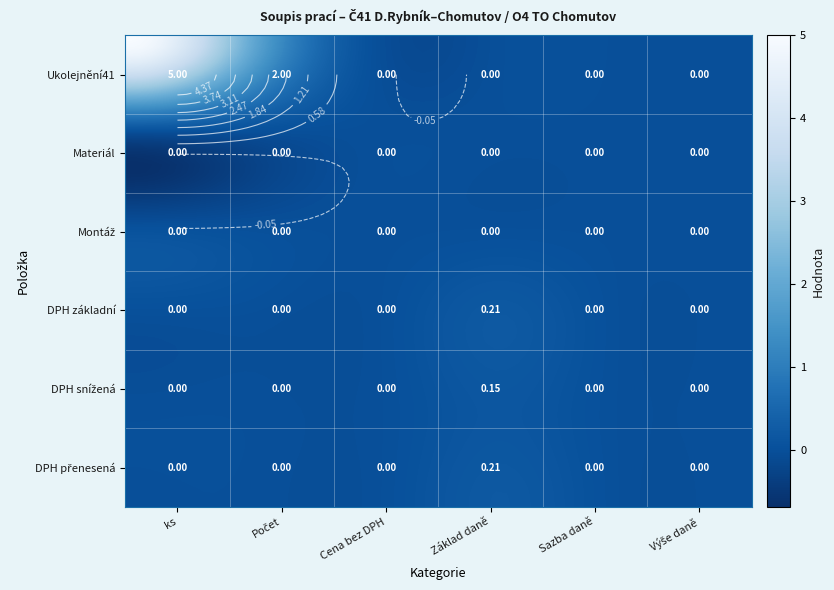

Rank the categories by Montáž value from highest to lowest.

0, 1, 2, 3, 4, 5